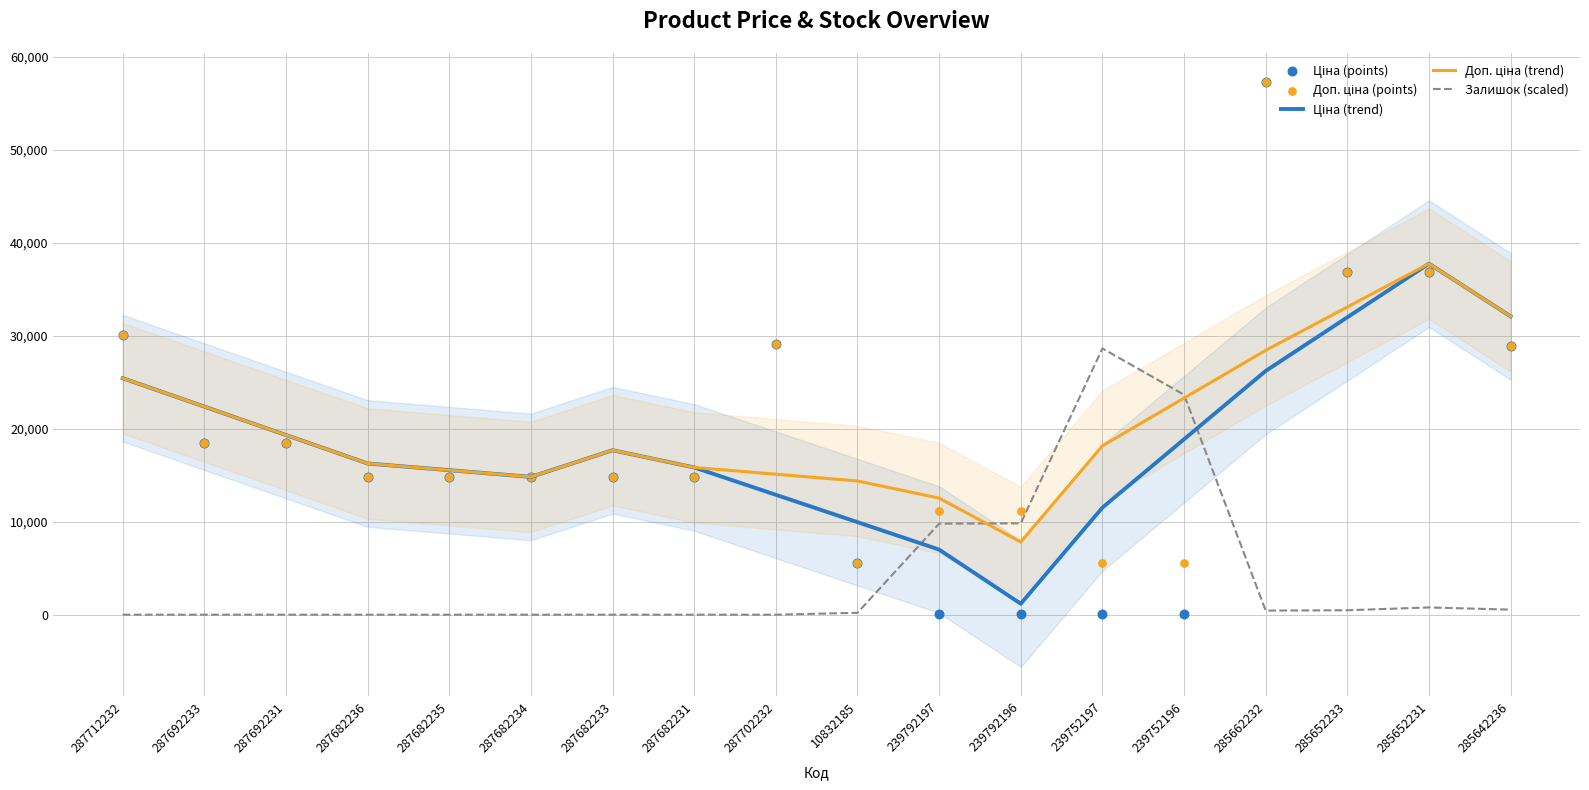

Is the value of Ціна (trend) at 287682234 greater than the value of Доп. ціна (trend) at 287692231?

No